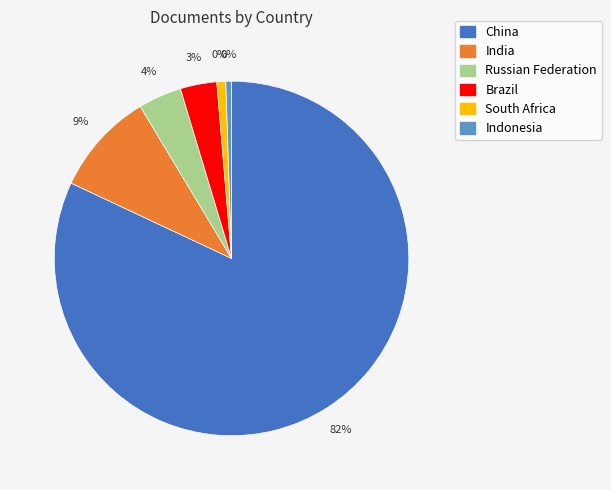

Is it true that Brazil is 3% of the pie?

True